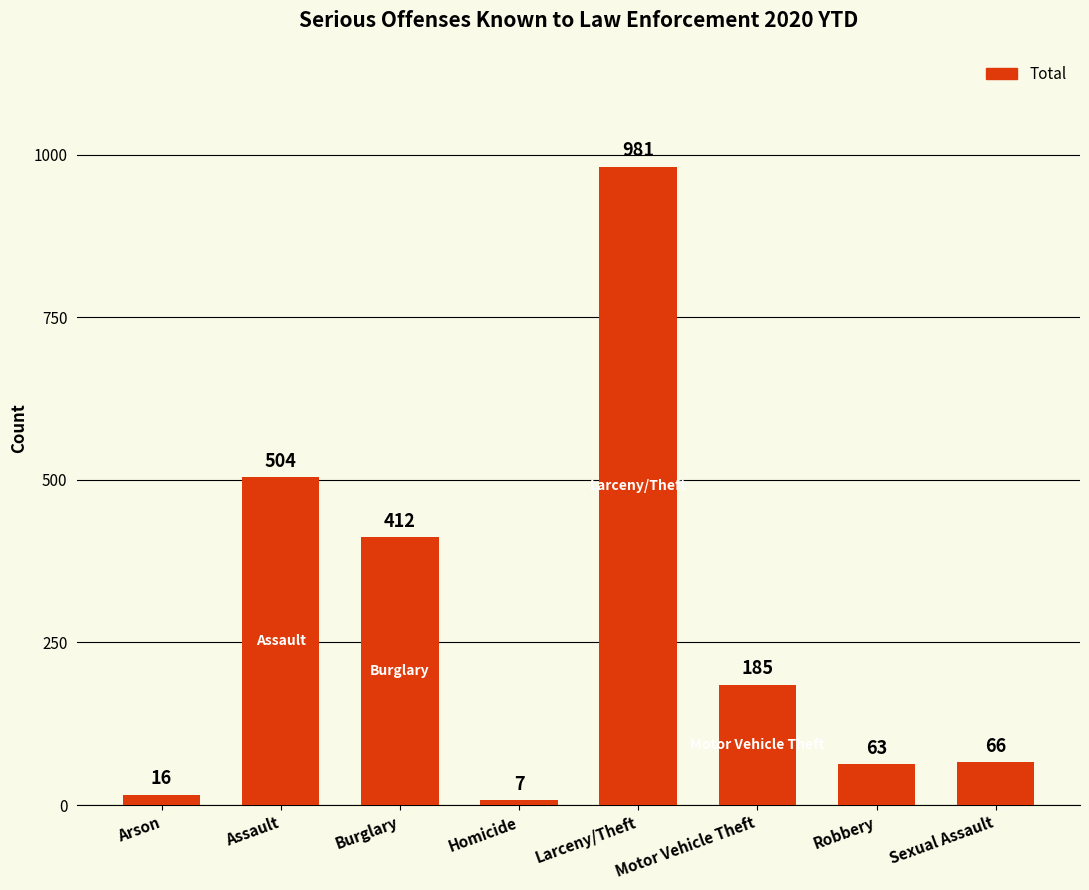

How many values are below 185?

4